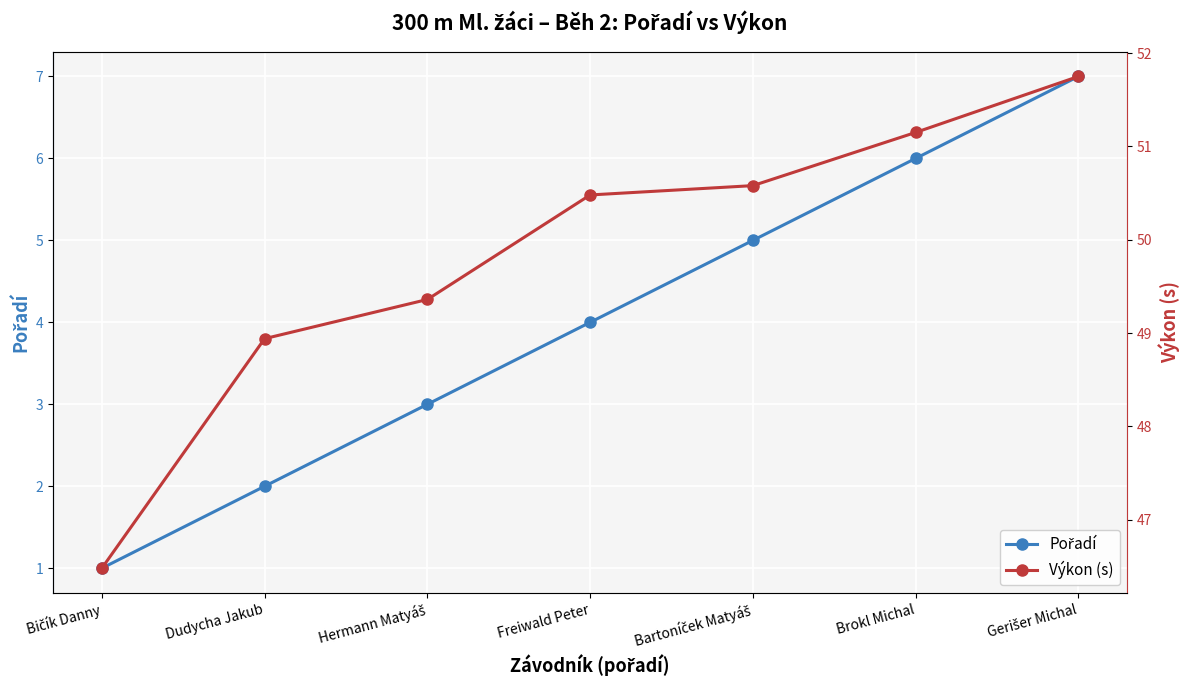

True or false: Pořadí and Výkon (s) cross at least once.

False